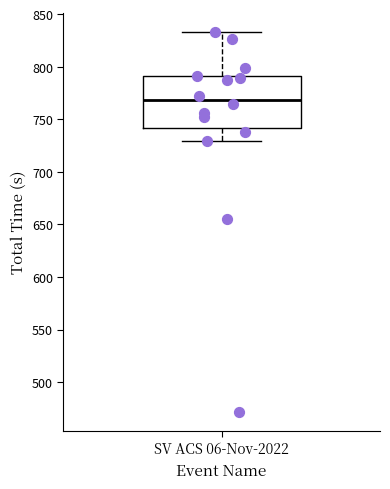

Where is the upper edge of the box for SV ACS 06-Nov-2022 on the y-axis? The values are not printed on the chart, so give them approximately, as read against the axis.

790